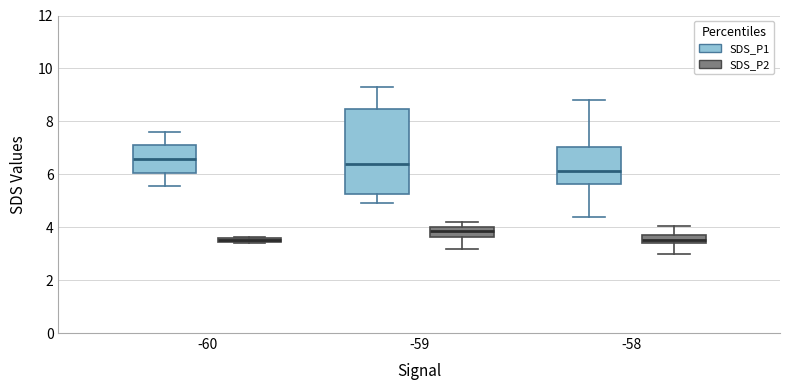

Which box is the tallest, from its lower edge to its upper edge?

-59 (SDS_P1)